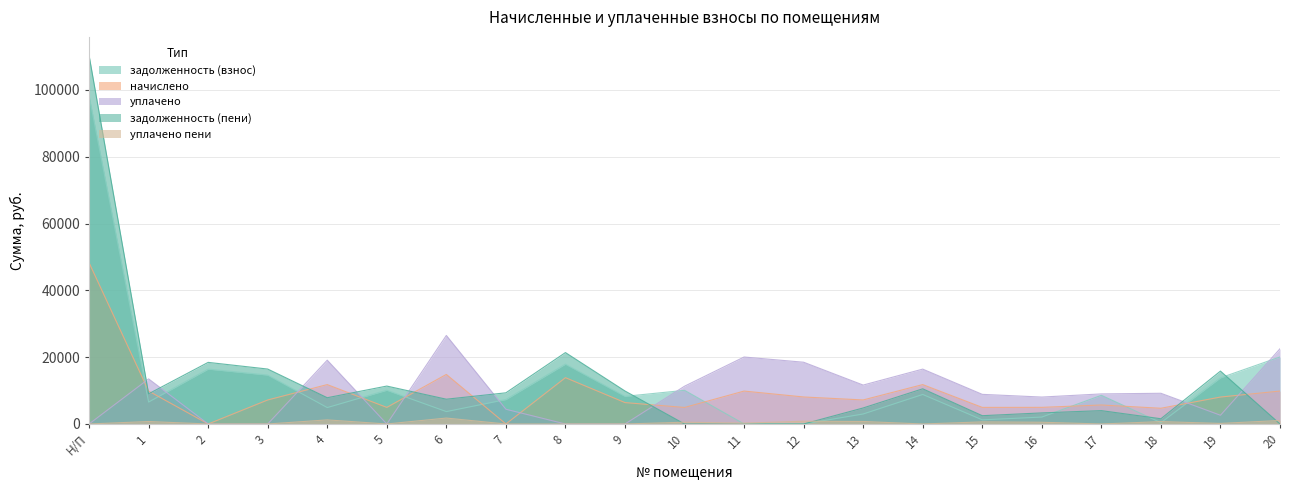

How many values in the задолженность (пени) series exceed 7859?

11